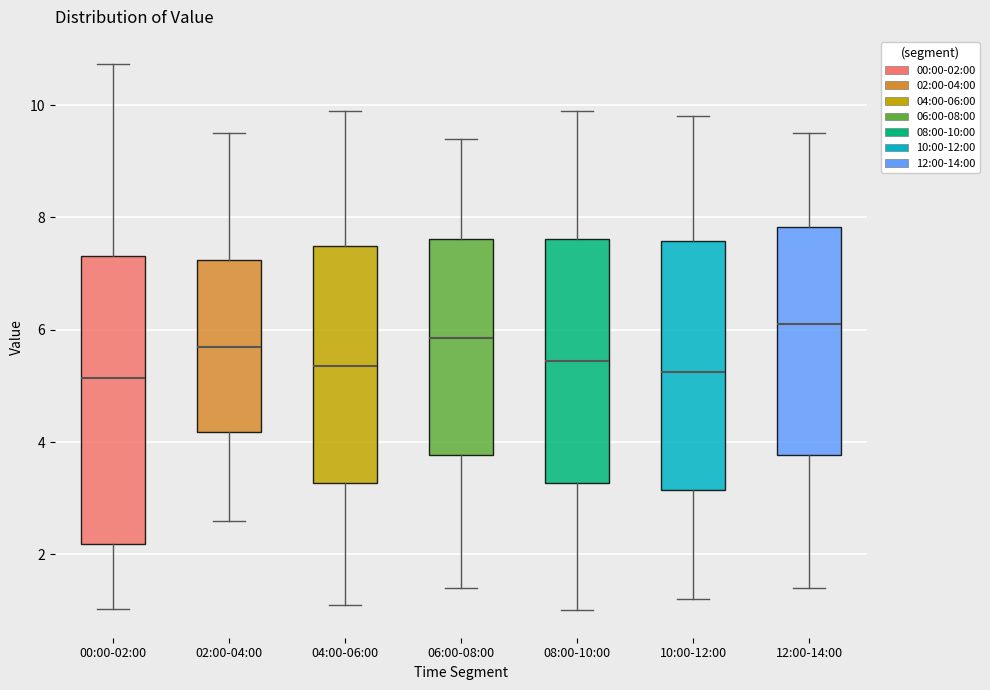

Where does the upper whisker of the box for 00:00-02:00 end on the y-axis? The values are not printed on the chart, so give them approximately, as read against the axis.

10.8